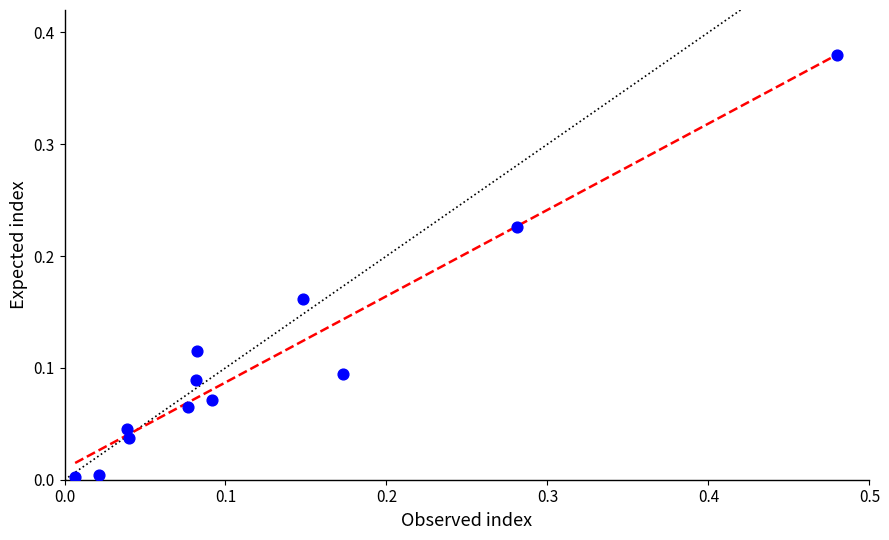

What is the range of X values (max minus min)?

0.5